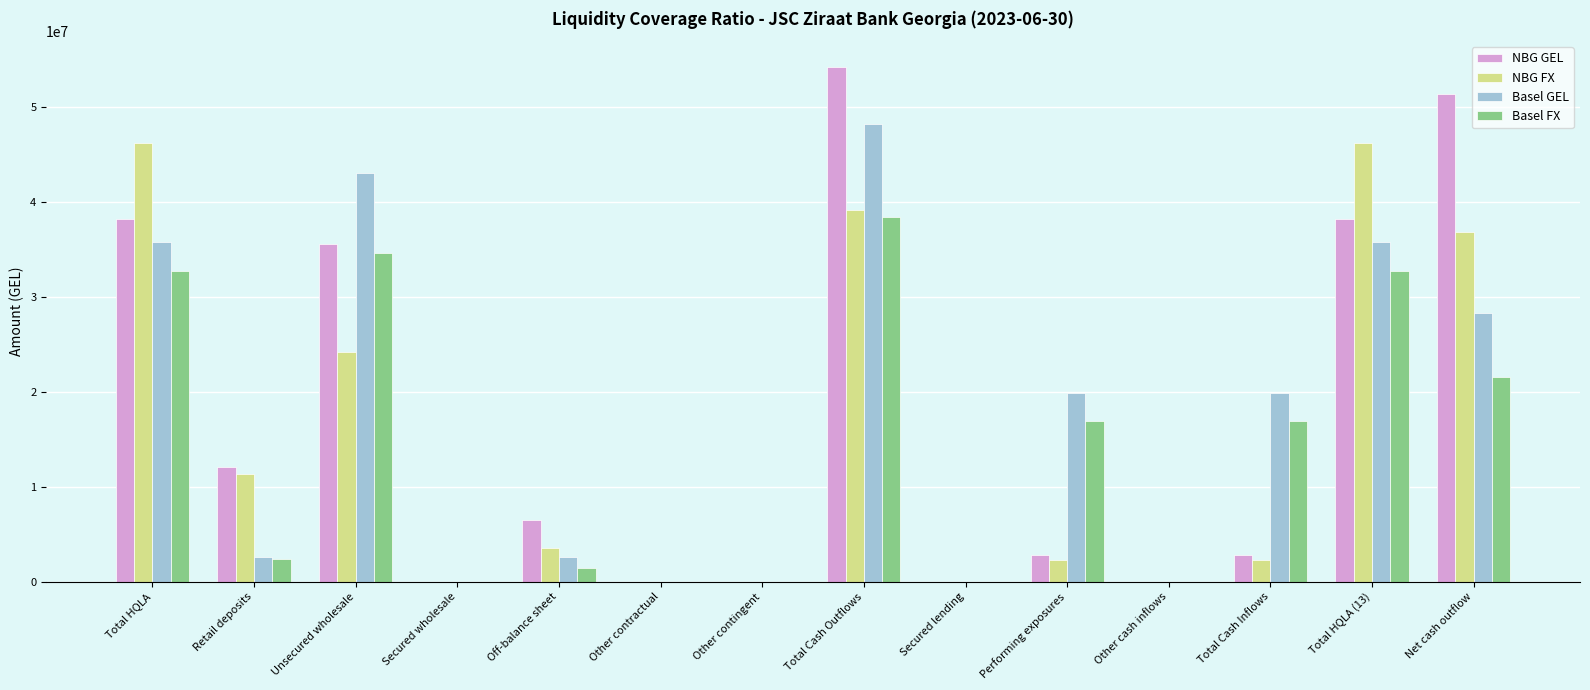

Between Total HQLA and Total Cash Inflows, which series saw the biggest shift?

NBG FX